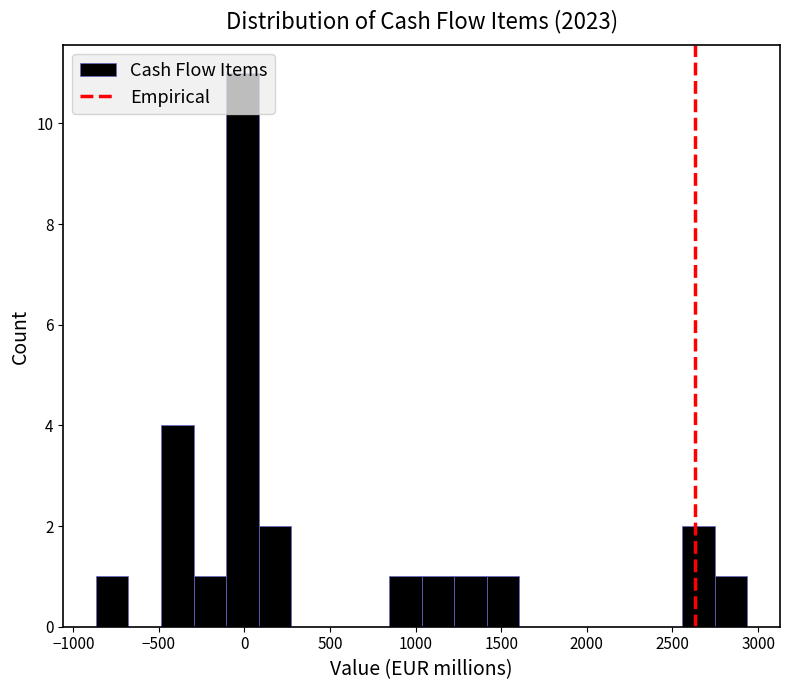

Around what value on the x-axis is the tallest bar? Give the approximate position of its centre, as read against the axis.

0